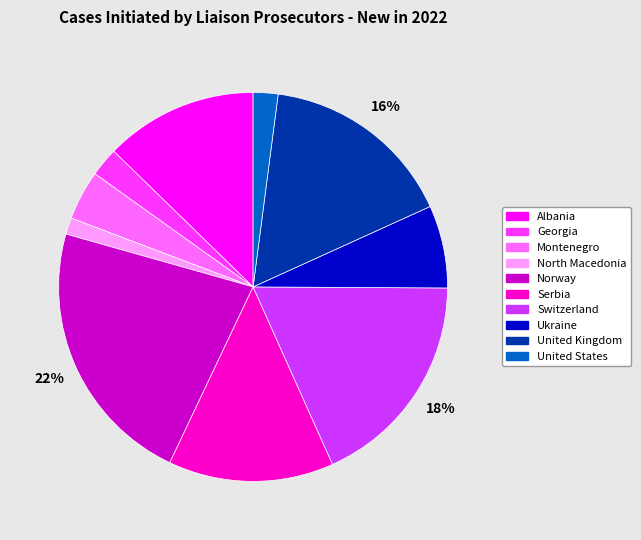

What percentage is the United States slice, to the nearest percent?

2%